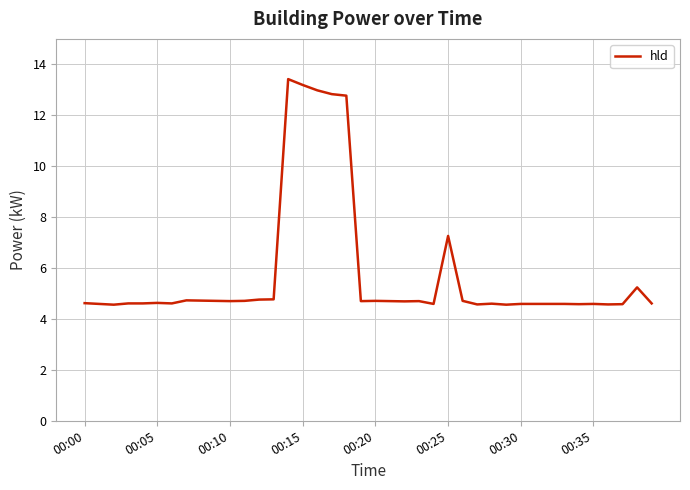

What is the greatest value displayed?

13.4